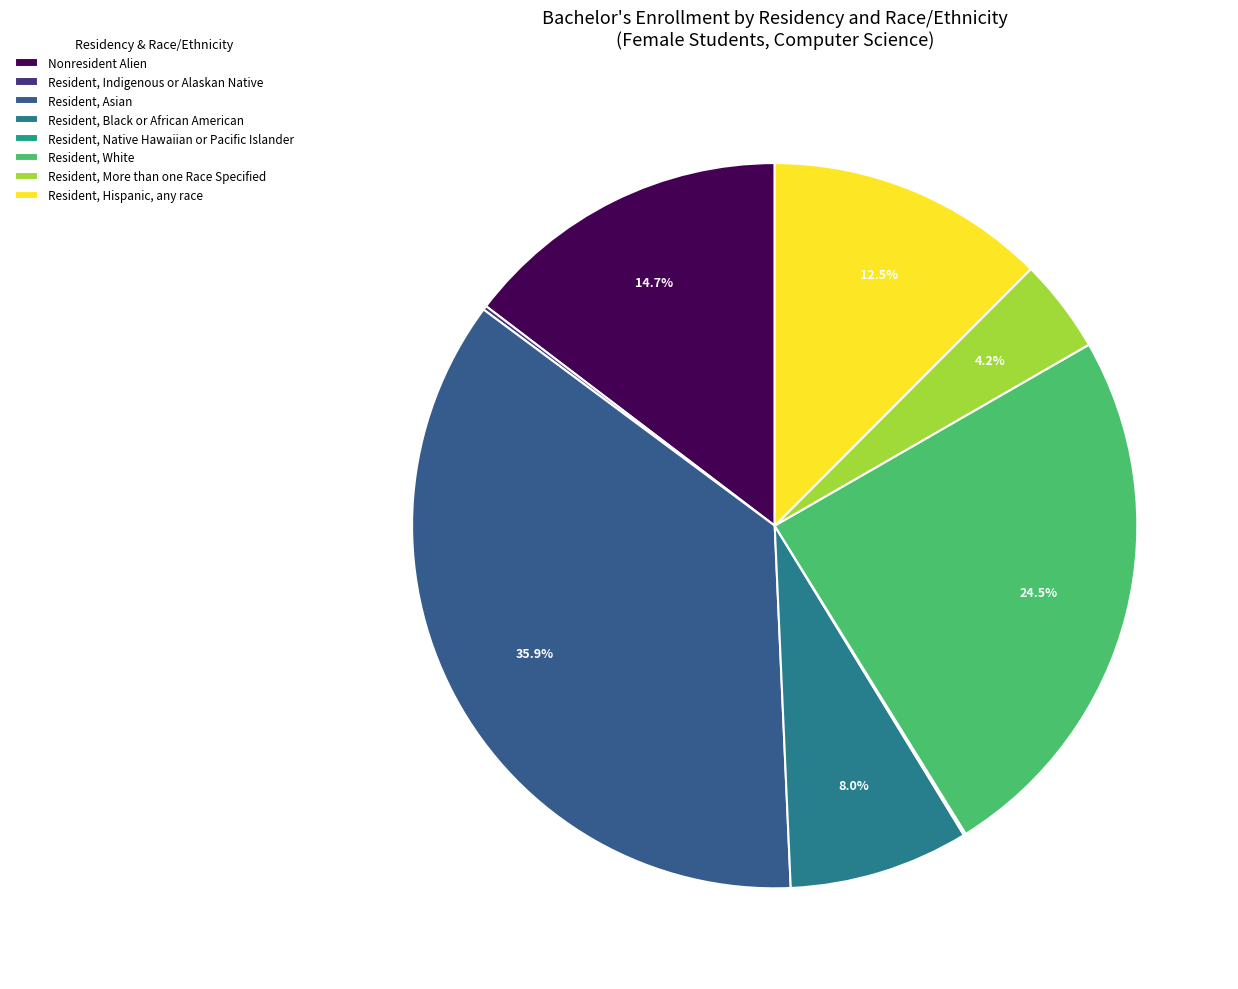

Does any single category account for the majority?

No